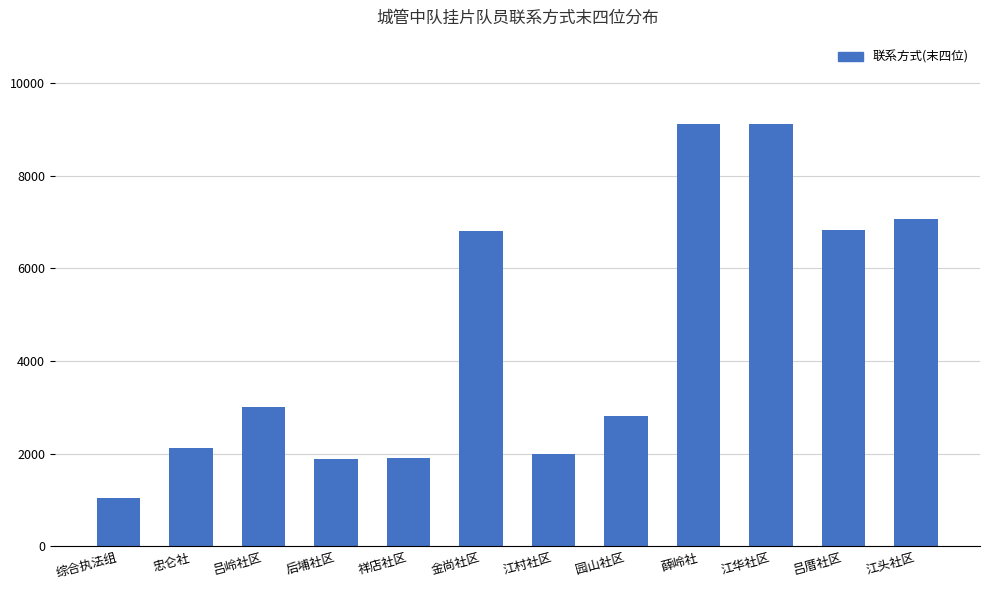

Is it true that the value at 园山社区 is 3722?

False